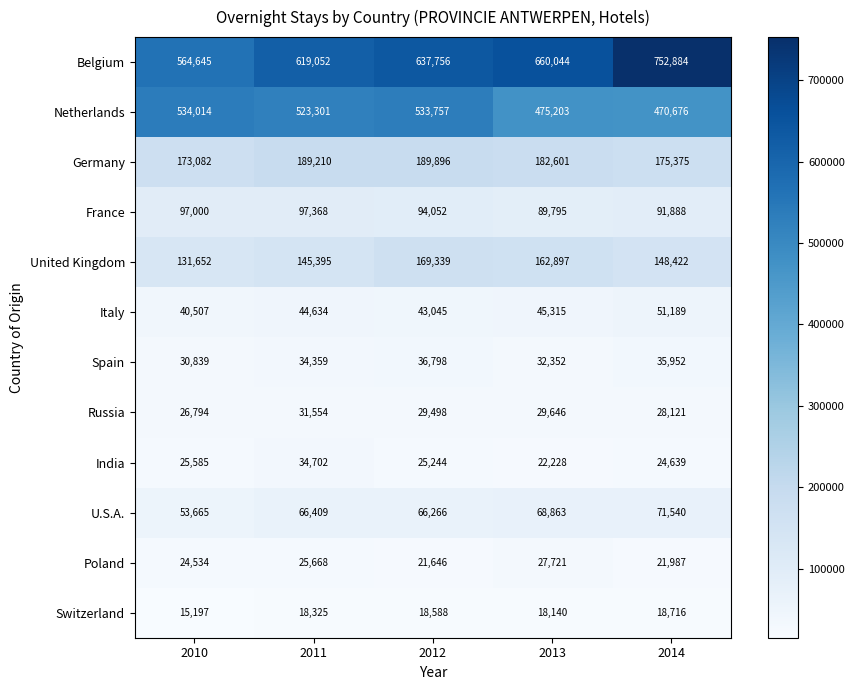

At how many categories does at least one series exceed 490151?

5